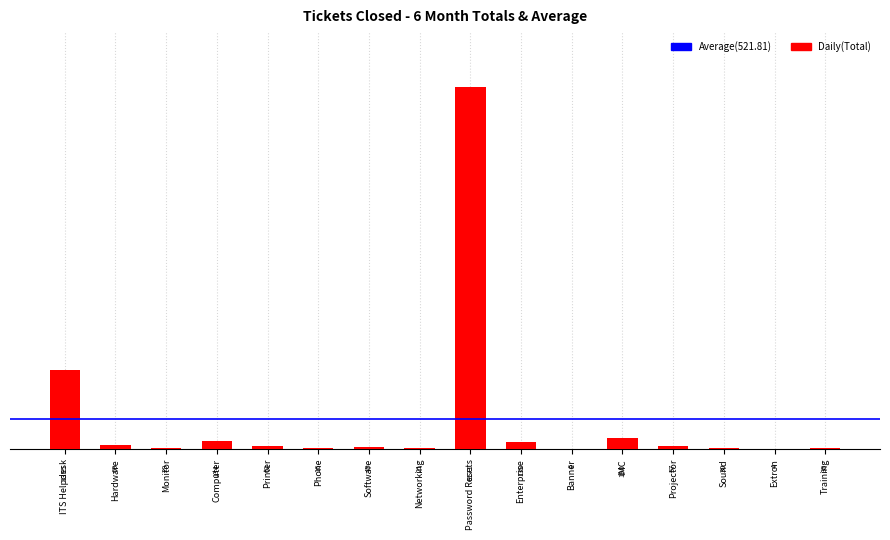

Are the bars horizontal?

No